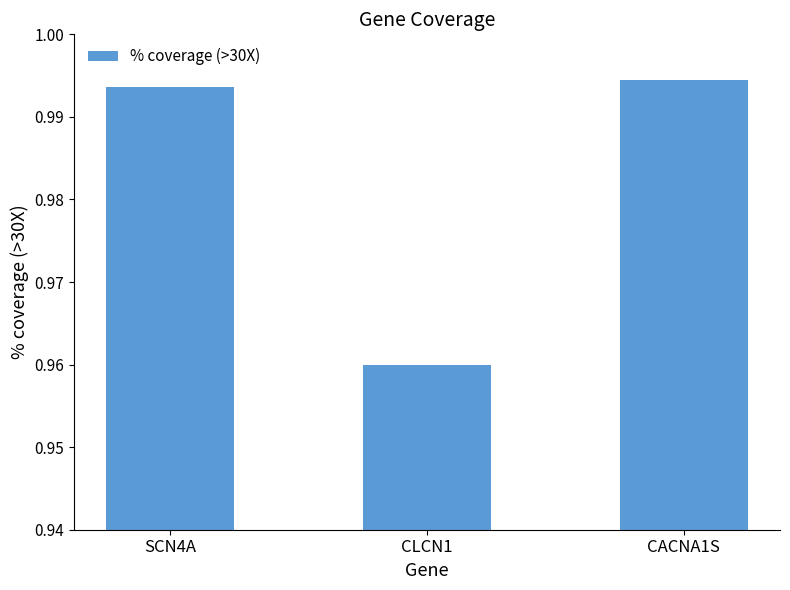

At which category does the chart reach its minimum across all series?

CLCN1